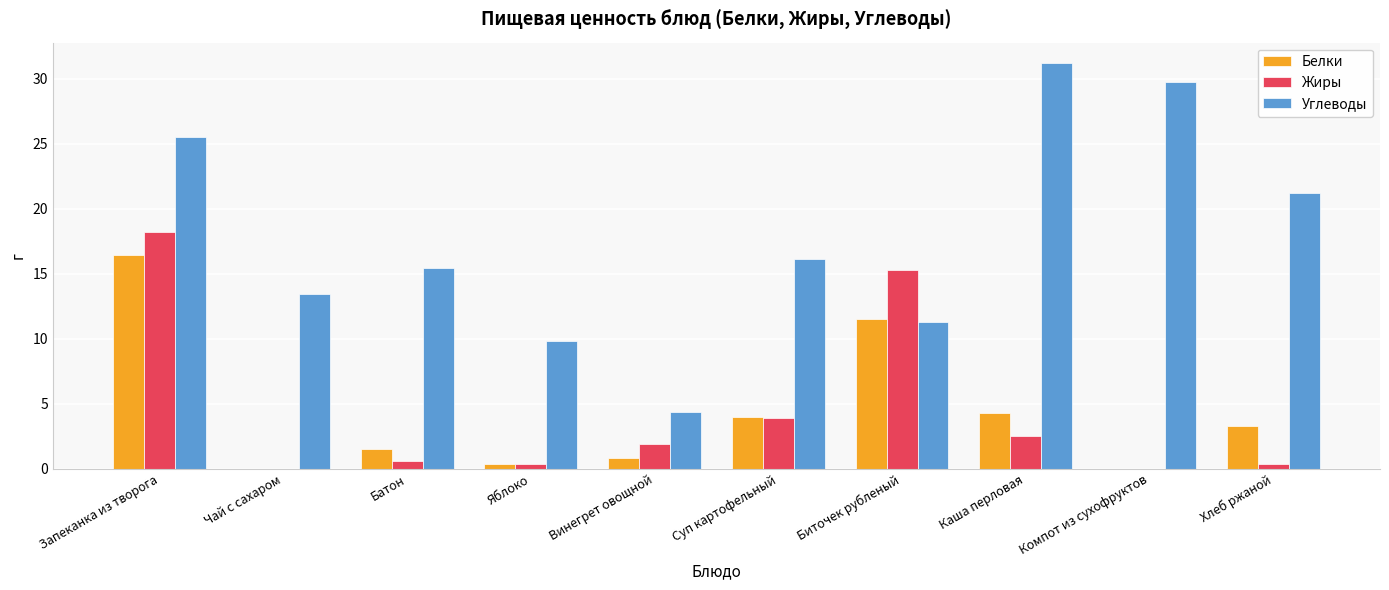

Which series has the largest range (max minus min)?

Углеводы